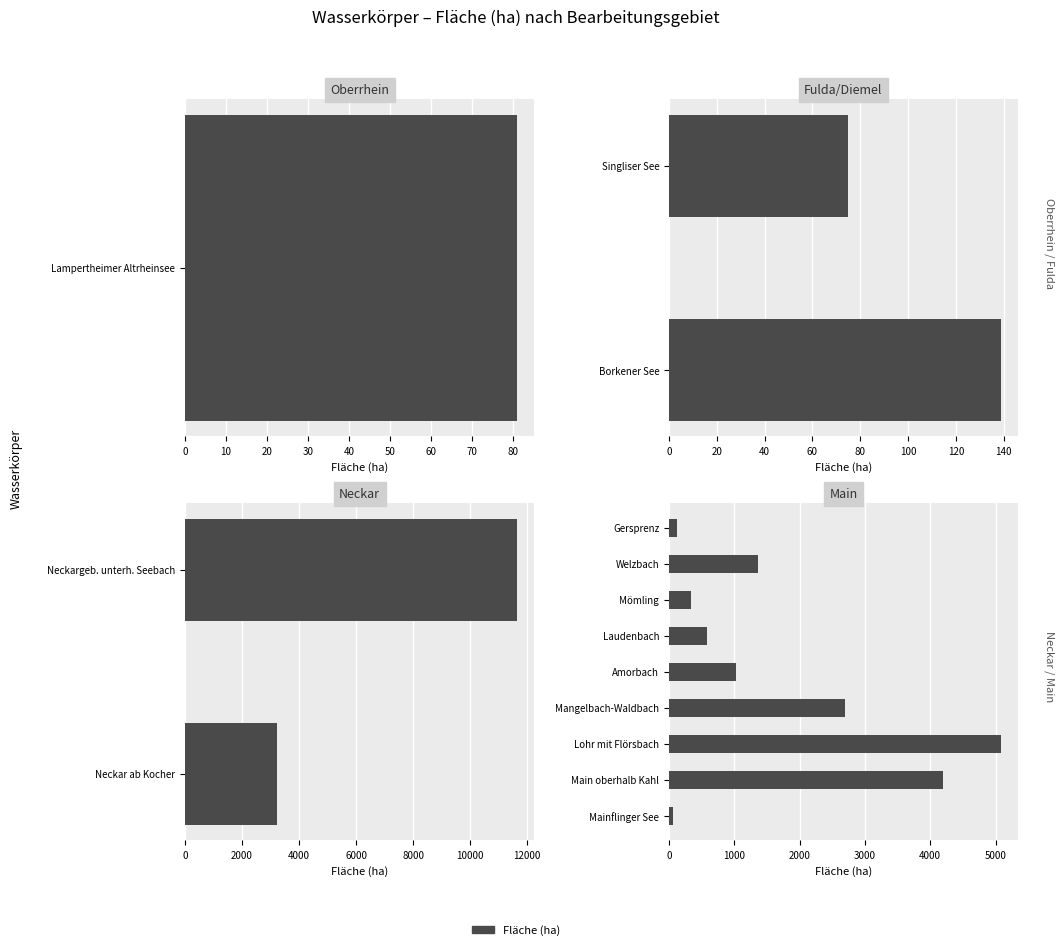

Does the chart contain any negative values?

No